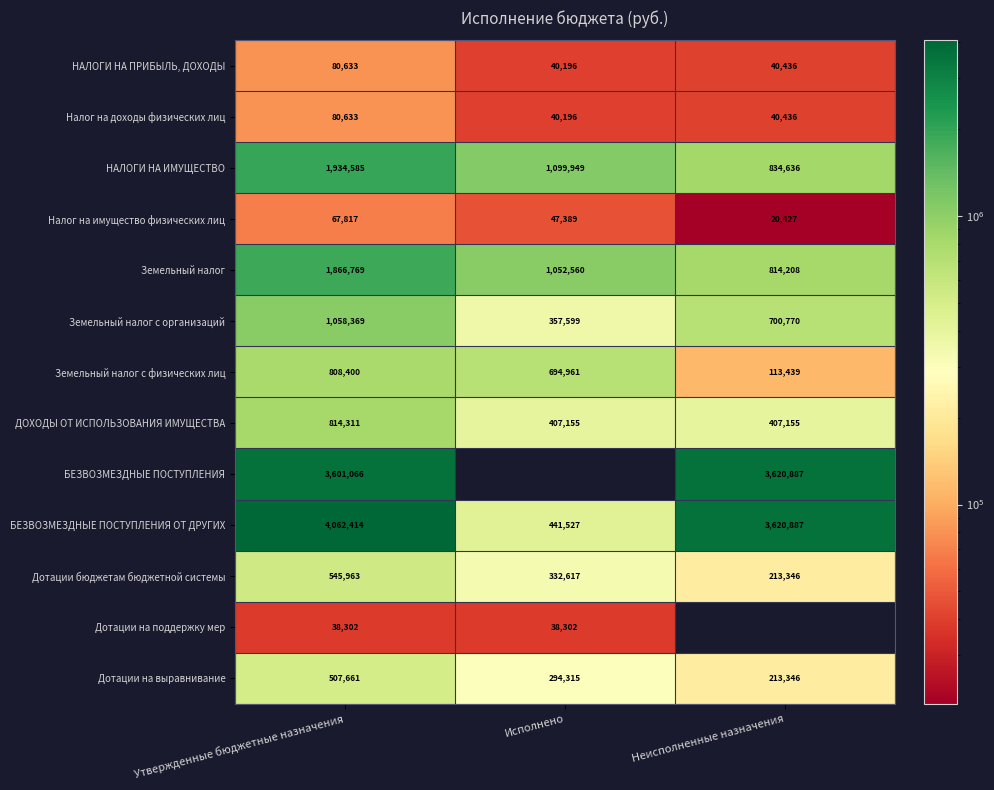

At which label does Земельный налог с физических лиц first exceed 694961?

Утвержденные бюджетные назначения